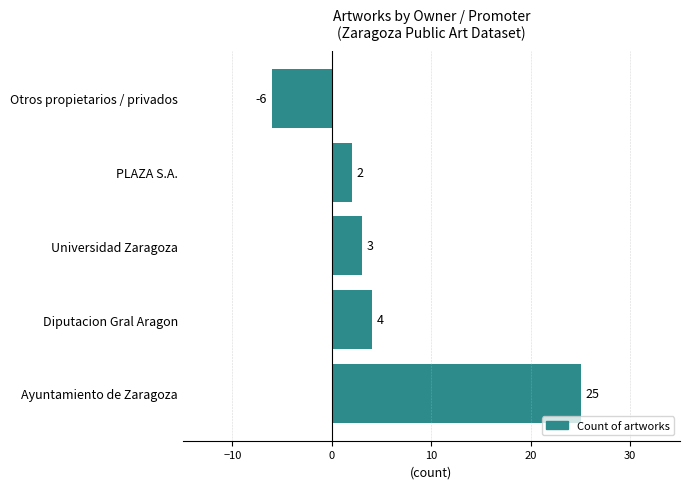

How many positive values are there?

4